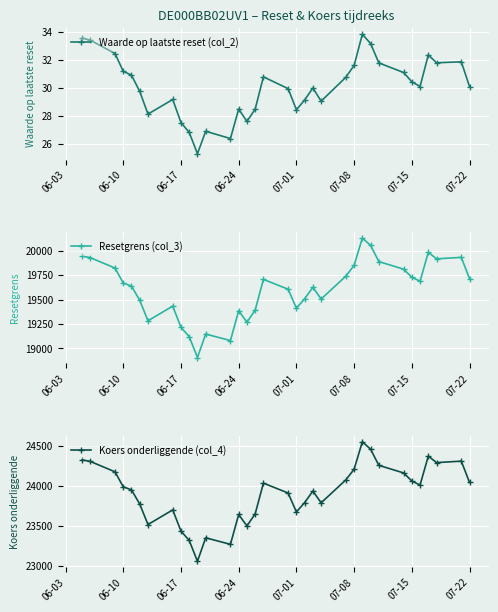

What is the maximum value shown in the chart?

24549.6